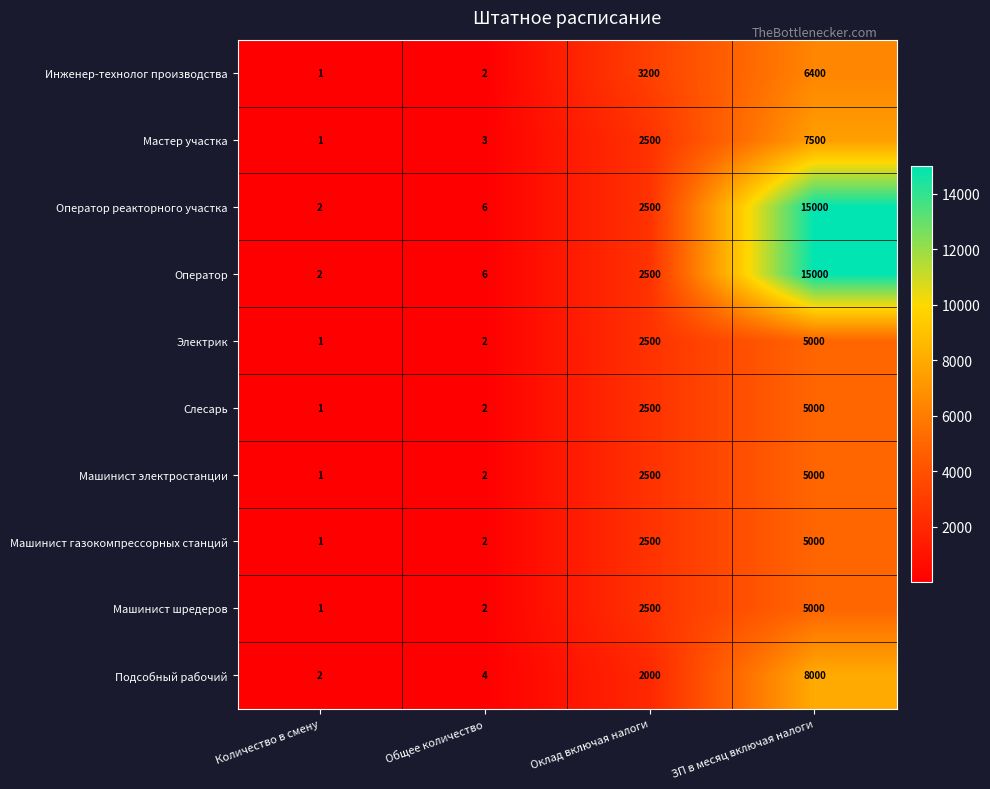

List the labels in order of Машинист электростанции value, largest first.

ЗП в месяц включая налоги, Оклад включая налоги, Общее количество, Количество в смену